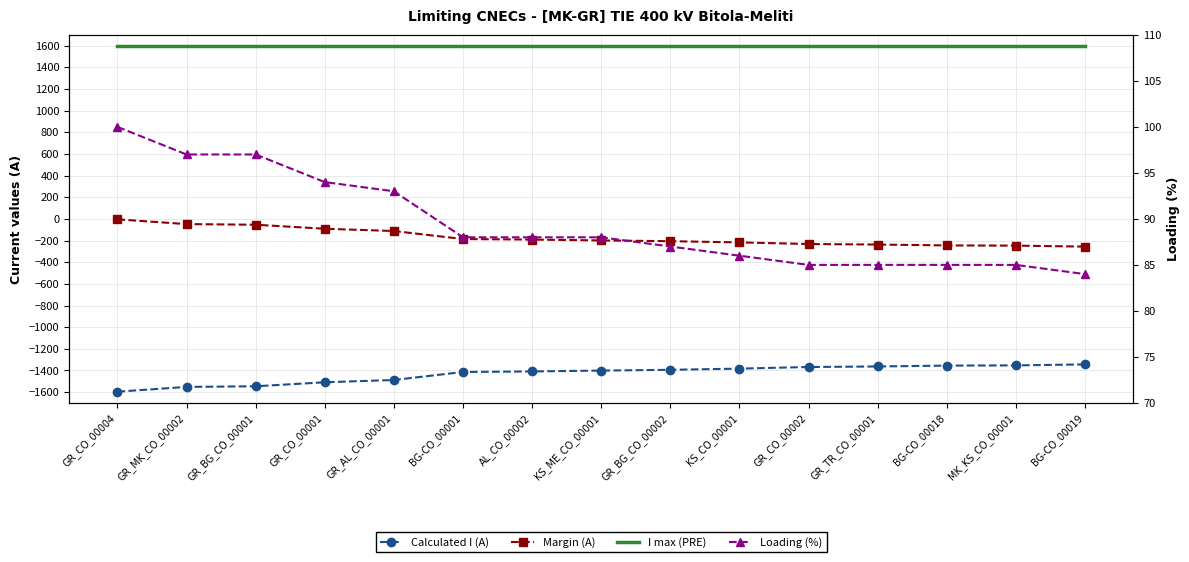

Rank the categories by Margin (A) value from lowest to highest.

BG-CO_00019, MK_KS_CO_00001, BG-CO_00018, GR_TR_CO_00001, GR_CO_00002, KS_CO_00001, GR_BG_CO_00002, KS_ME_CO_00001, AL_CO_00002, BG-CO_00001, GR_AL_CO_00001, GR_CO_00001, GR_BG_CO_00001, GR_MK_CO_00002, GR_CO_00004